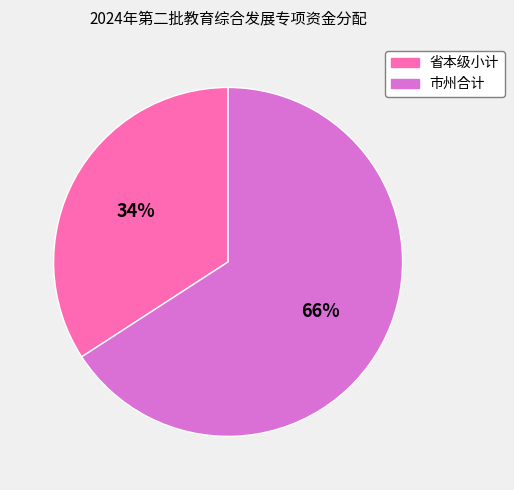

What is the majority slice?

市州合计